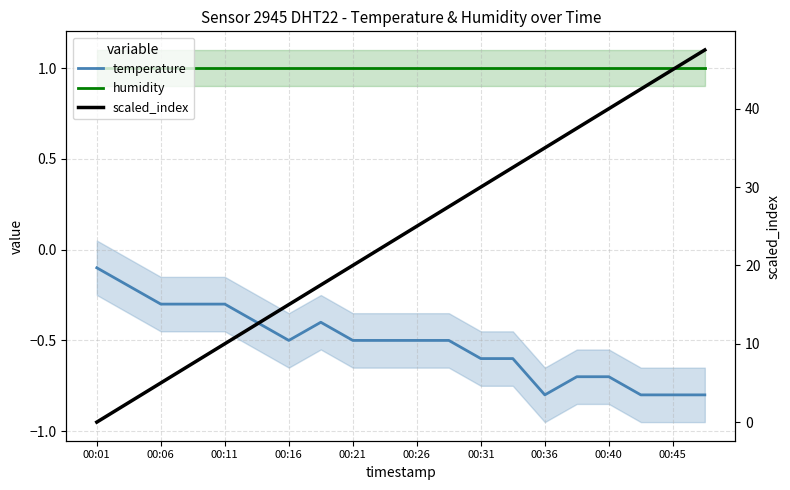

Which series has the largest total across all categories?

scaled_index